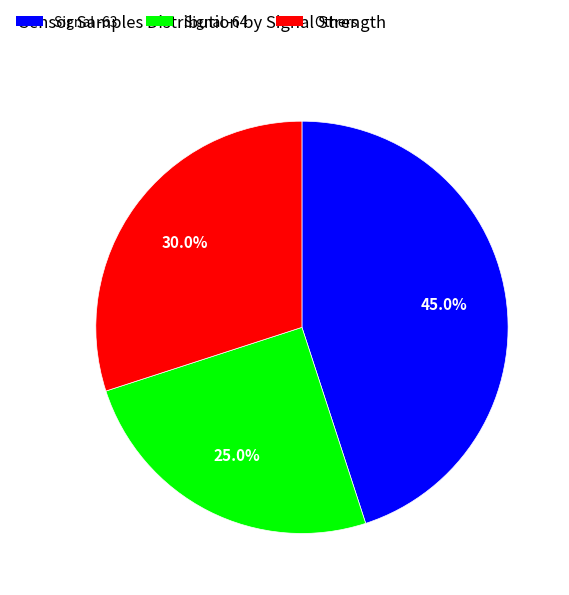

How many segments does this pie chart have?

3